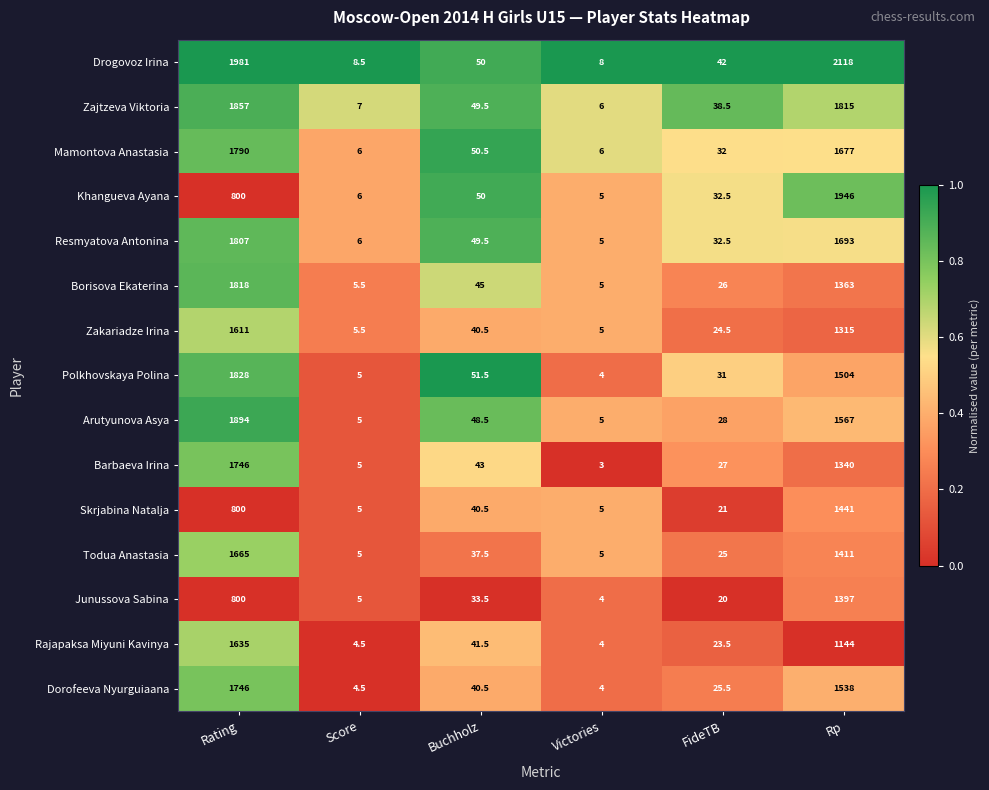

How many data points does each series have?

6